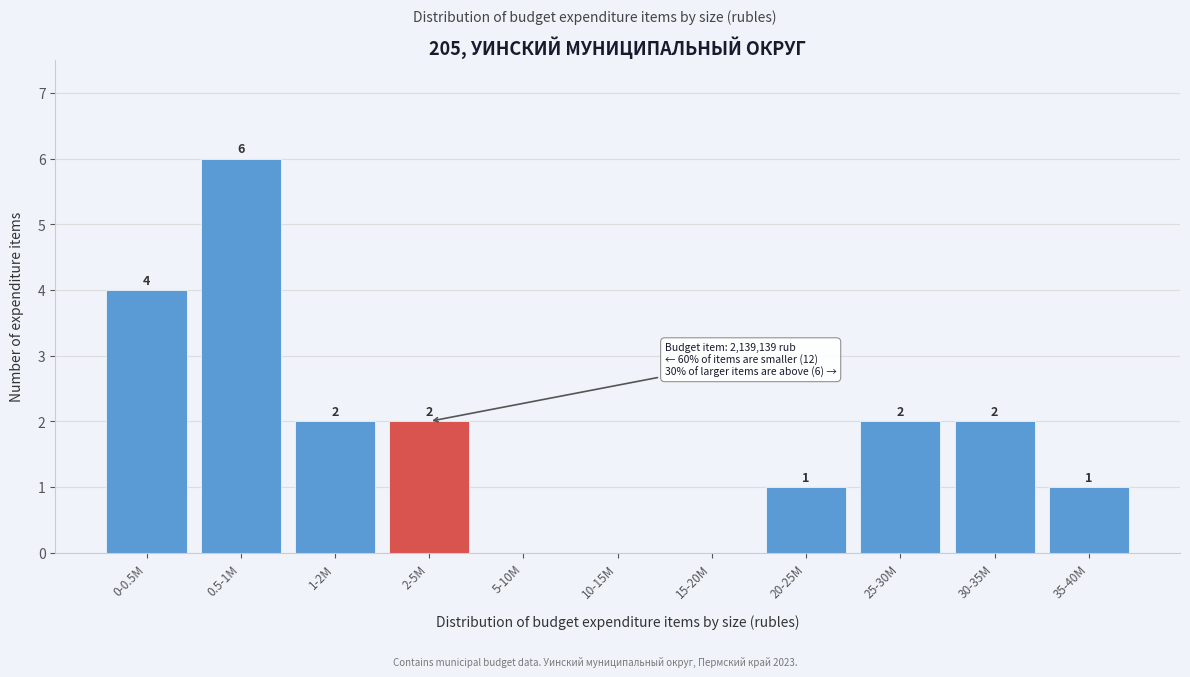

Reading right to left, transcribe all the data shown in this chart.

35-40M=1	30-35M=2	25-30M=2	20-25M=1	15-20M=0	10-15M=0	5-10M=0	2-5M=2	1-2M=2	0.5-1M=6	0-0.5M=4